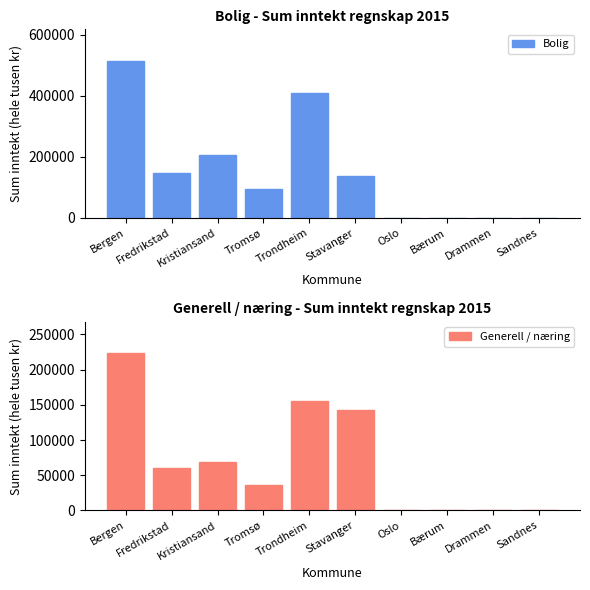

Are the bars grouped side by side (vs. stacked)?

Yes